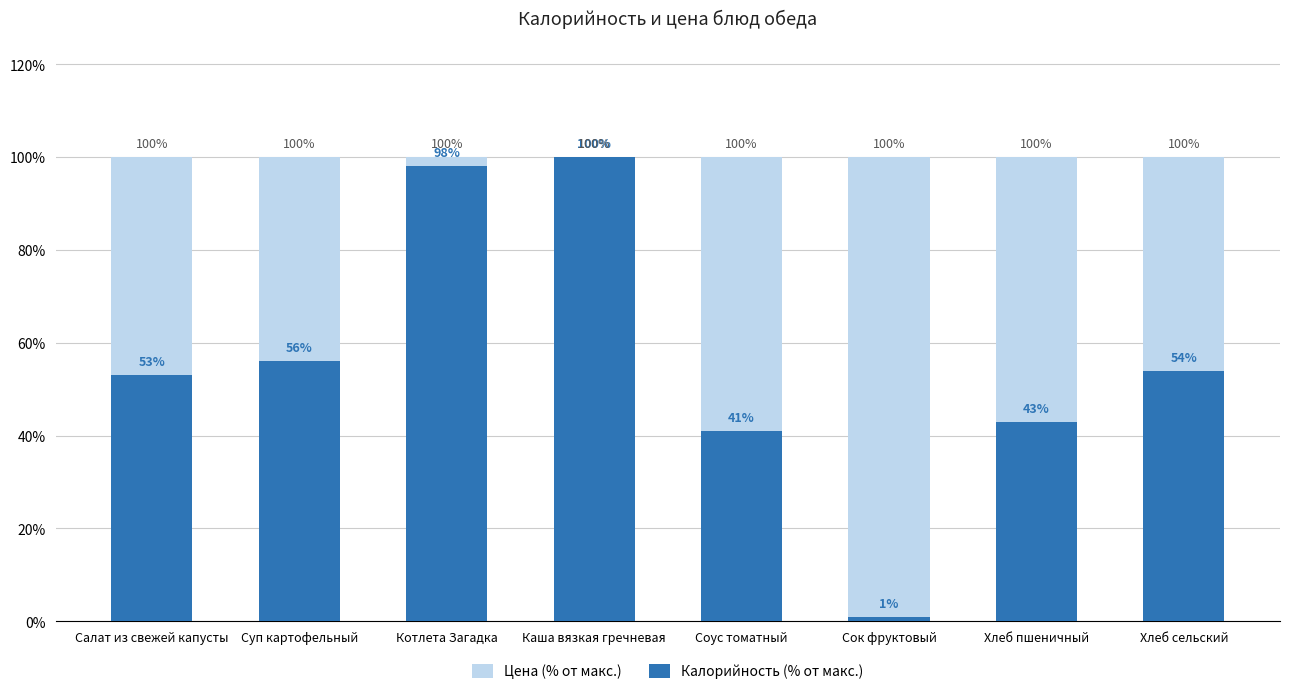

Reading left to right, extract all data points from this chart.

Цена (% от макс.): Салат из свежей капусты=100	Суп картофельный=100	Котлета Загадка=100	Каша вязкая гречневая=100	Соус томатный=100	Сок фруктовый=100	Хлеб пшеничный=100	Хлеб сельский=100
Калорийность (% от макс.): Салат из свежей капусты=53	Суп картофельный=56	Котлета Загадка=98	Каша вязкая гречневая=100	Соус томатный=41	Сок фруктовый=1	Хлеб пшеничный=43	Хлеб сельский=54